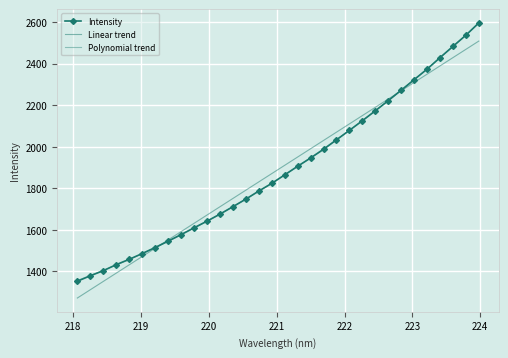

Count the number of data series in this chart.

3